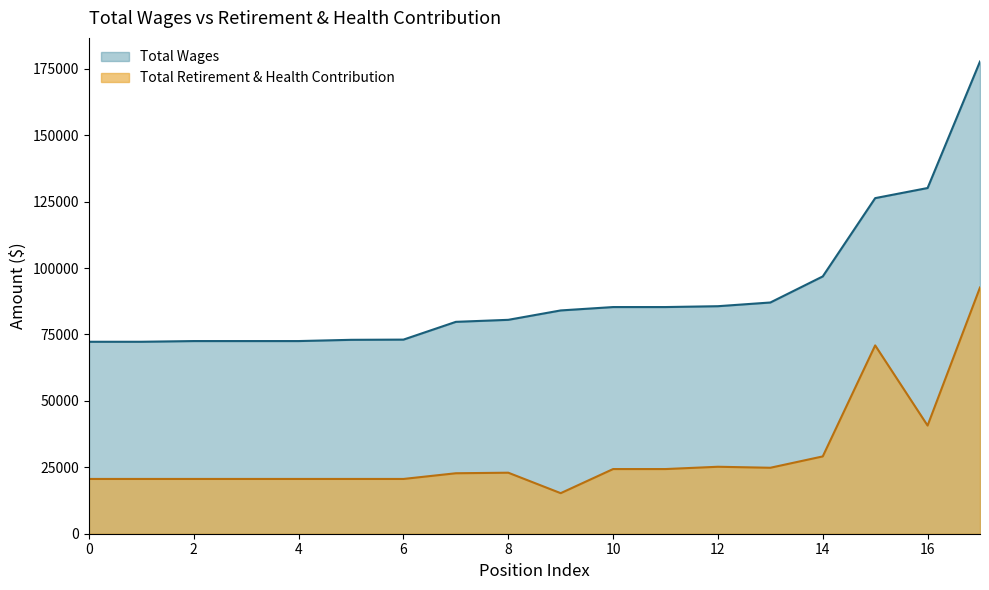

At how many categories does at least one series exceed 127842?

2